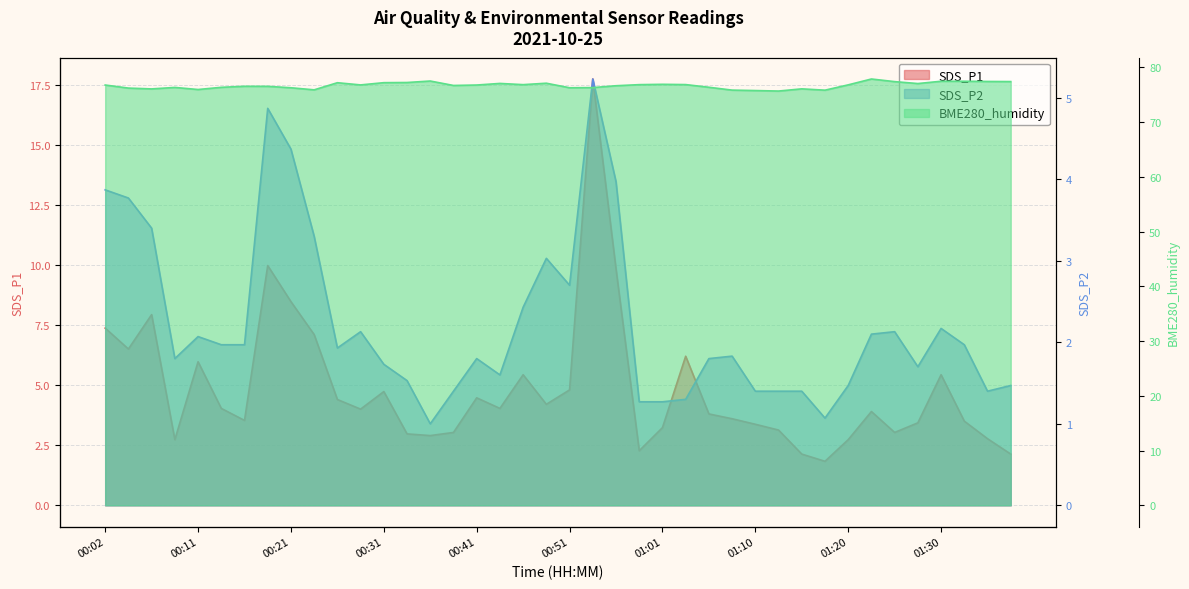

What is the maximum value shown in the chart?

77.9